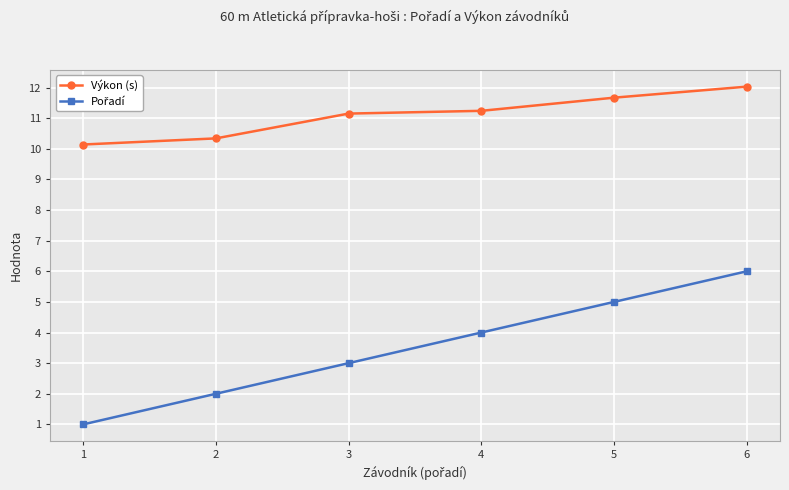

What is the spread (max minus min) of values at 4?

7.2